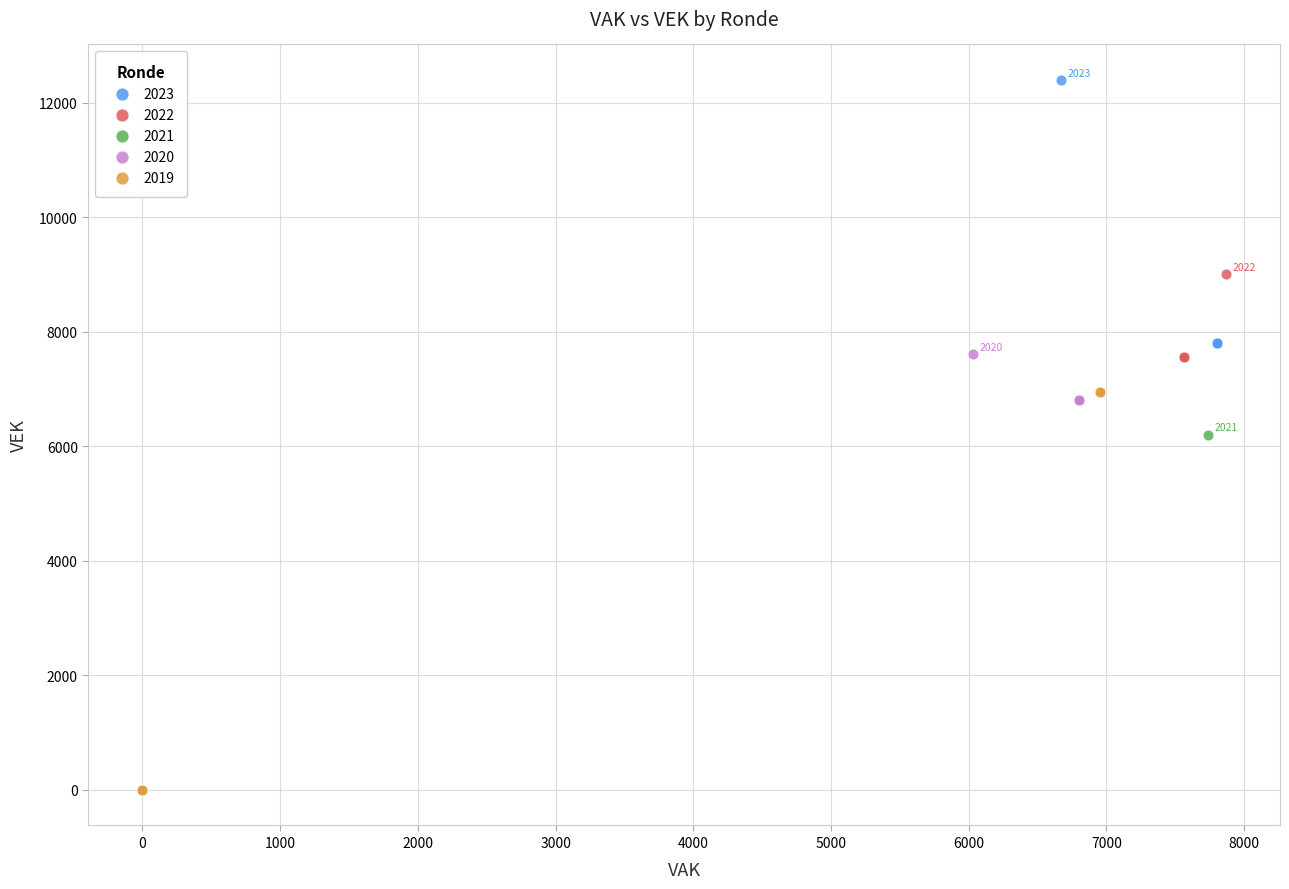

Which series contains the highest Y value?

2023